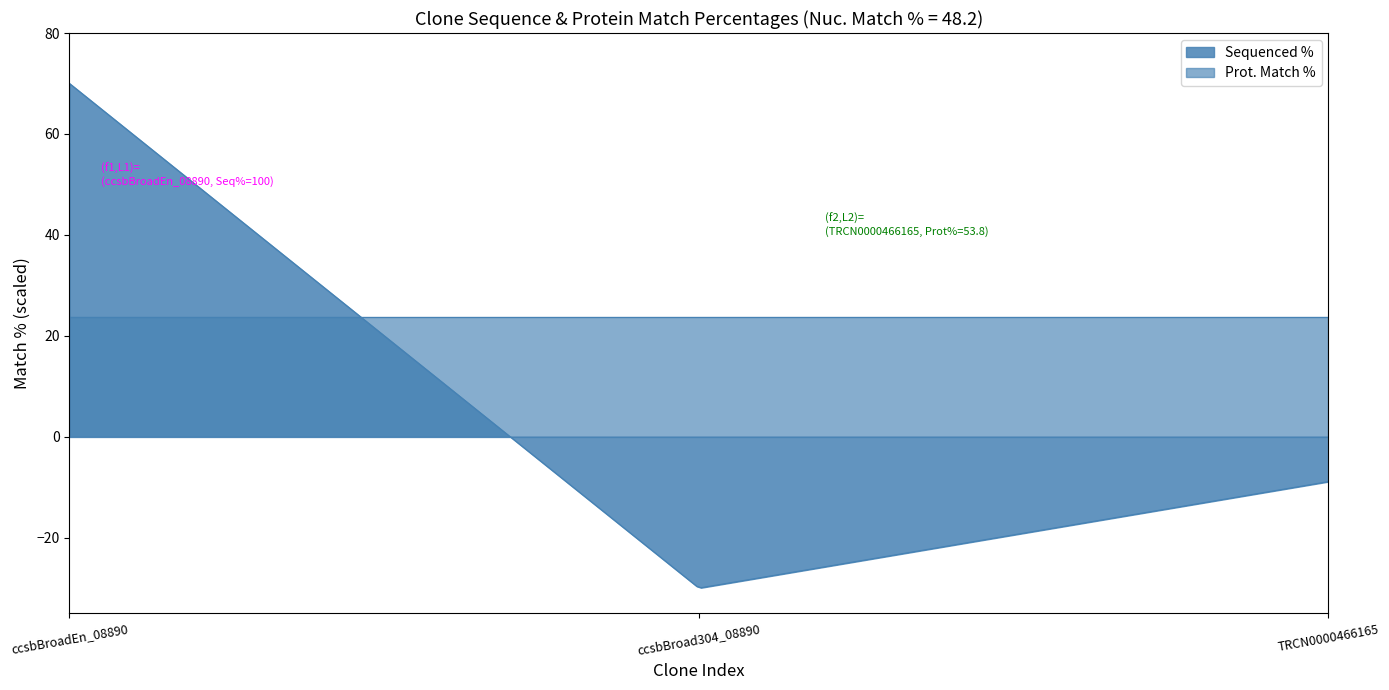

What position from the right is TRCN0000466165?

1